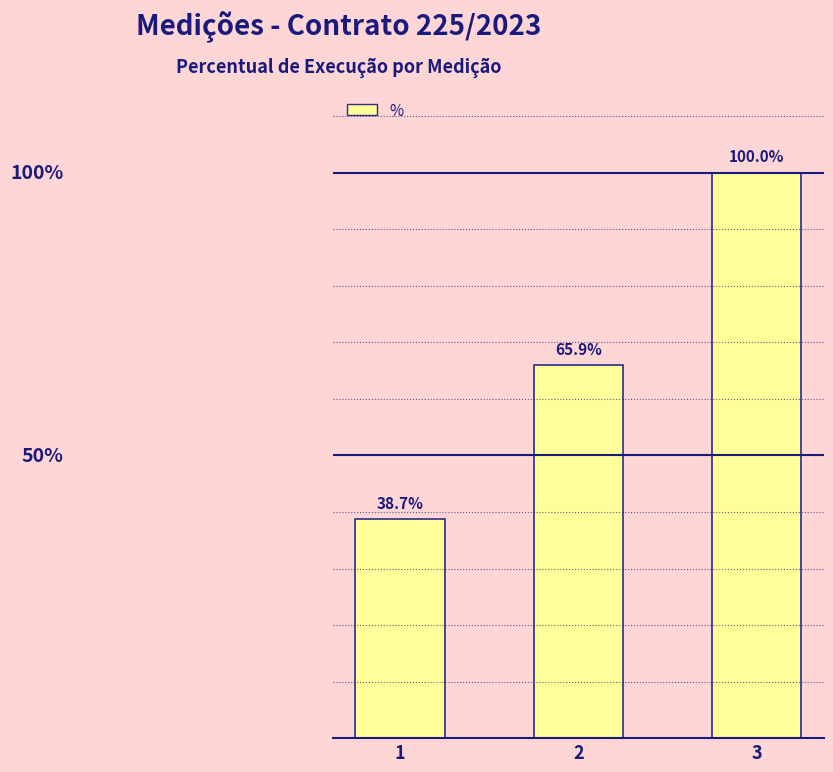

Rank the categories by value from highest to lowest.

3, 2, 1